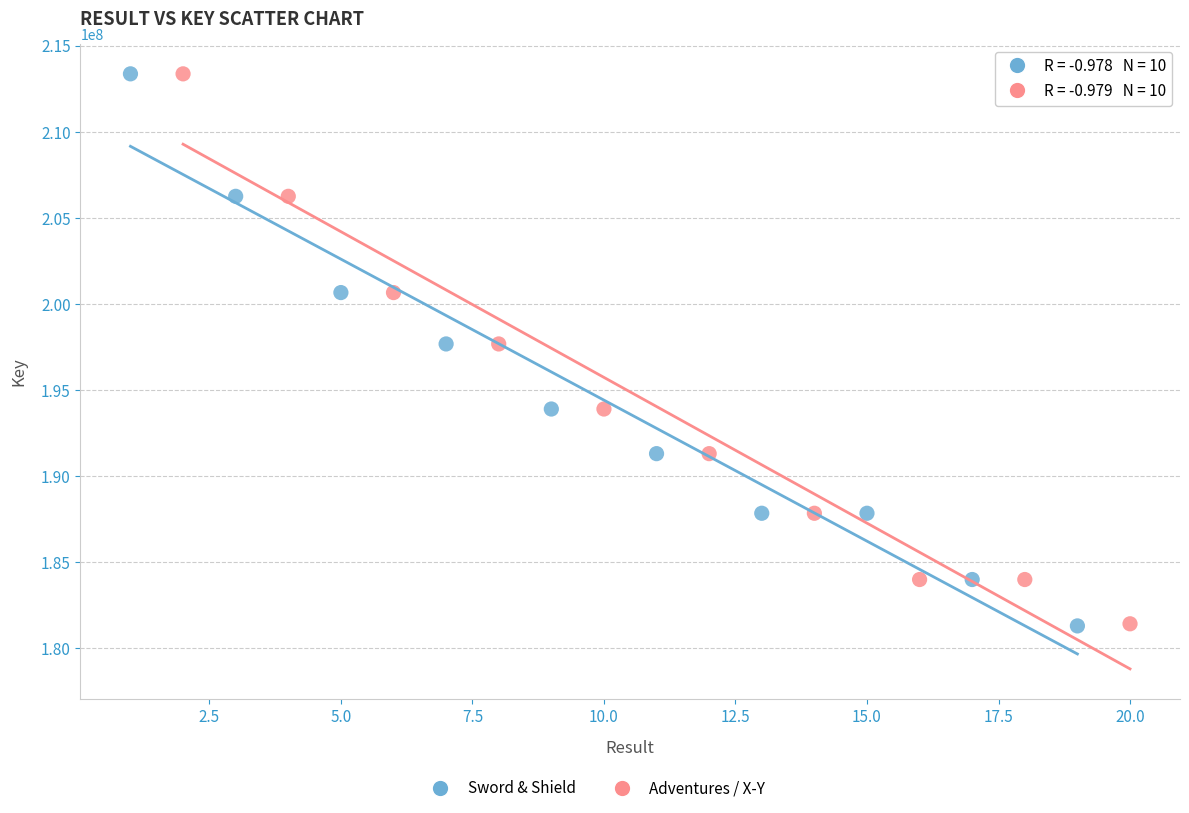

Which series has the largest Y range (max minus min)?

Sword & Shield